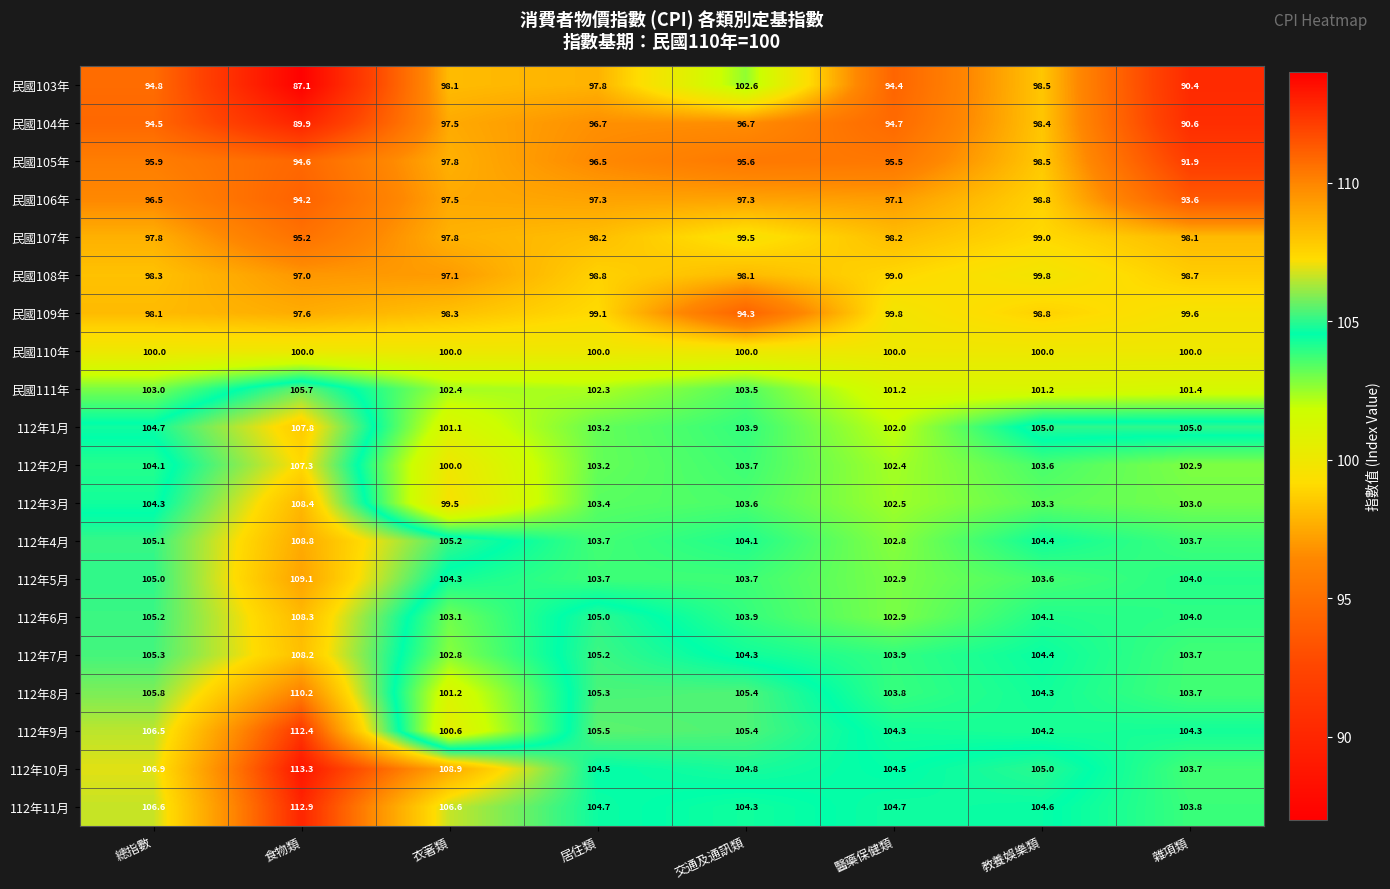

What is the total value across all series at 教養娛樂類?

2039.5